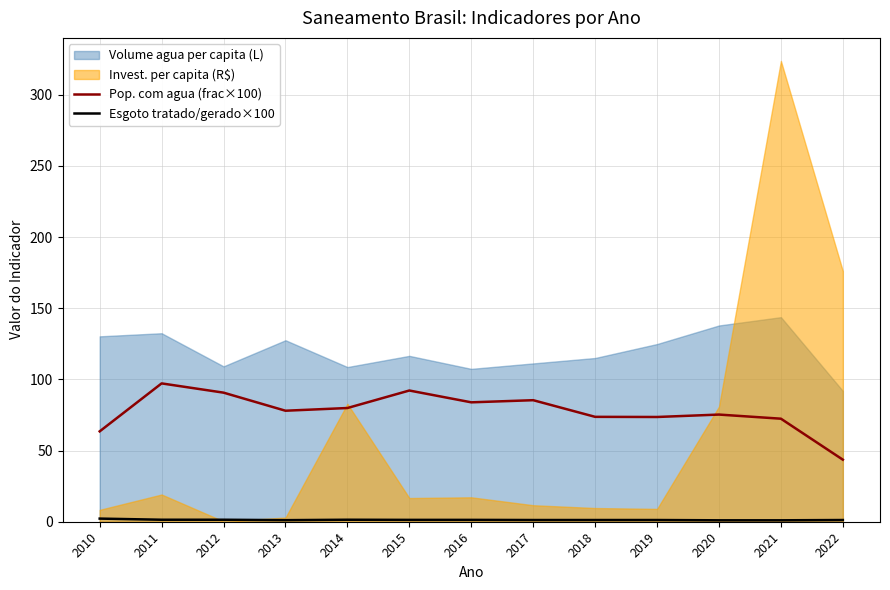

The value of Pop. com agua (frac×100) at 2018 is 24.3. True or false?

False